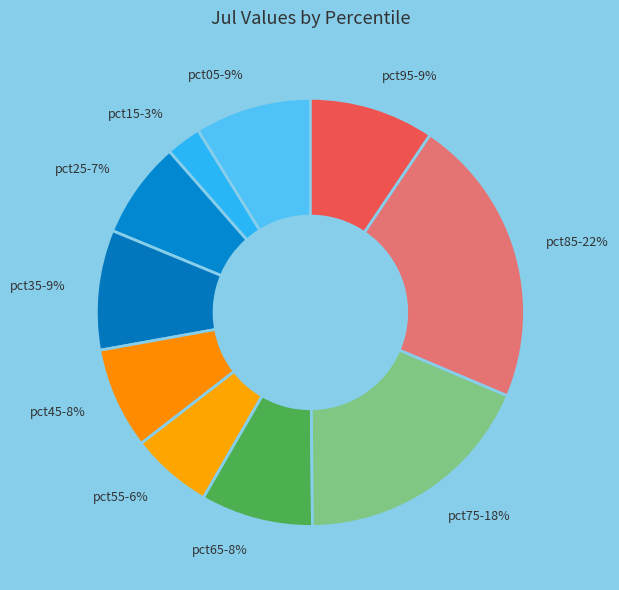

What is the largest slice in the pie chart?

pct85